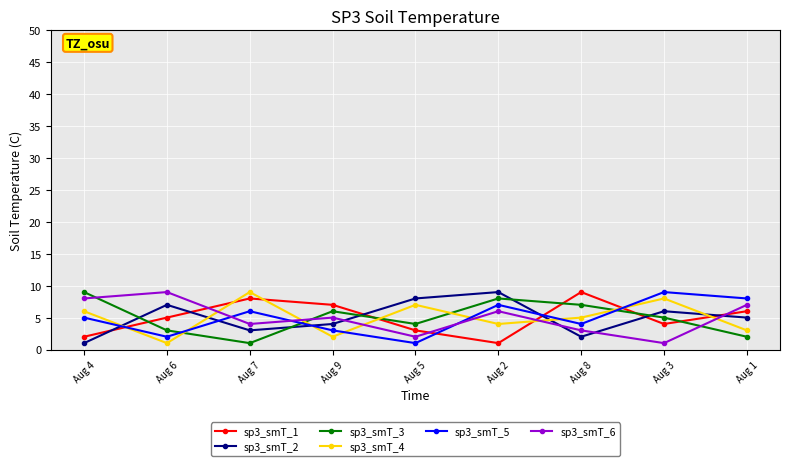

After their last crossing, which series has the higher values: sp3_smT_2 or sp3_smT_4?

sp3_smT_2